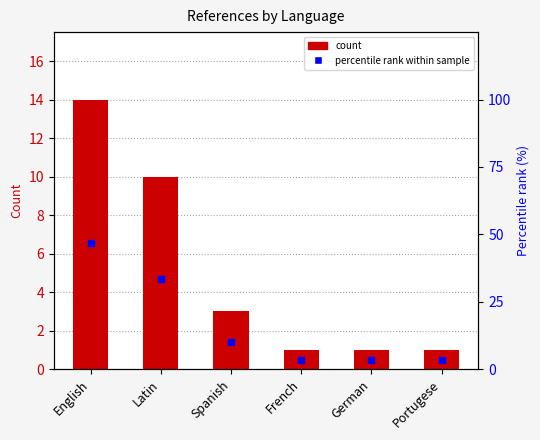

Rank the series by their maximum value, from lowest to highest.

Count, Percentile rank within sample